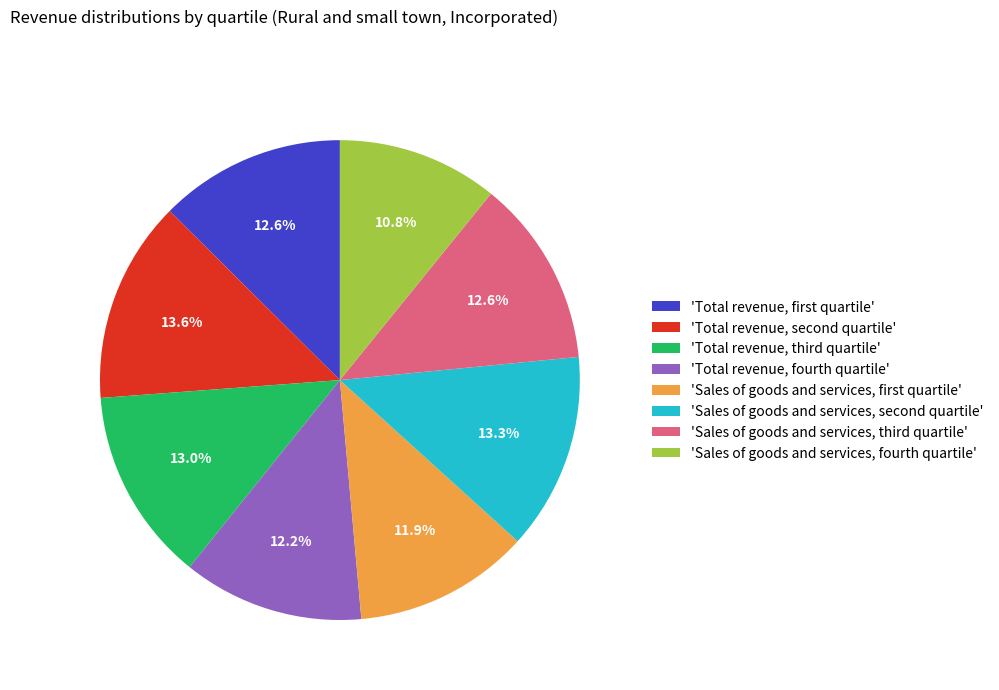

Which category has the smallest portion of the pie?

'Sales of goods and services, fourth quartile'